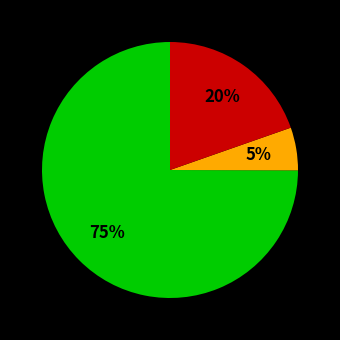

To the nearest percent, what is the difference between the largest and smallest slice percentages?

70%